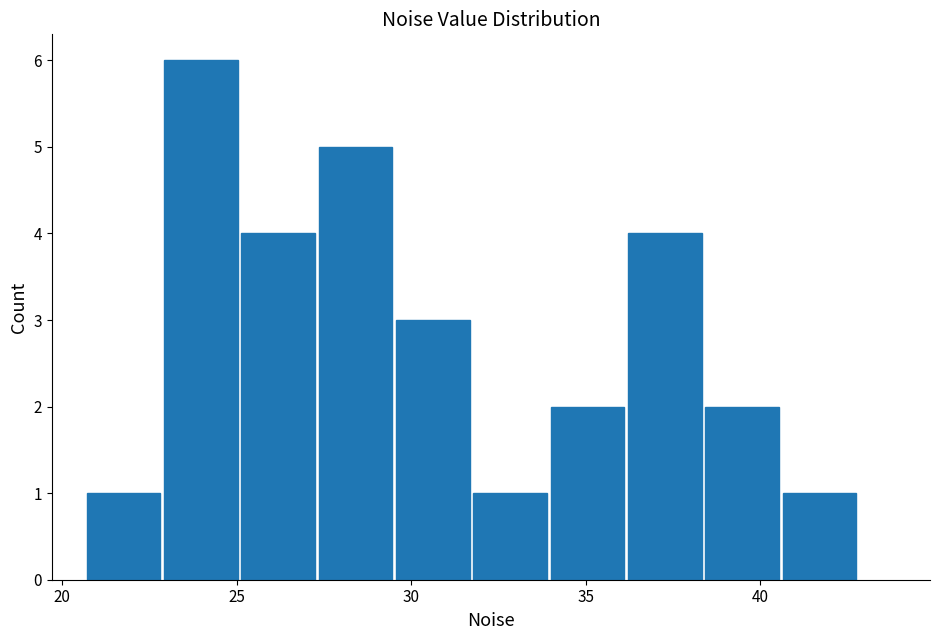

How tall is the bar that spans 40.5 to 43.0 on the x-axis? Neither the bar edges nor the heights are printed on the chart, so give them approximately, as read against the axes.

1